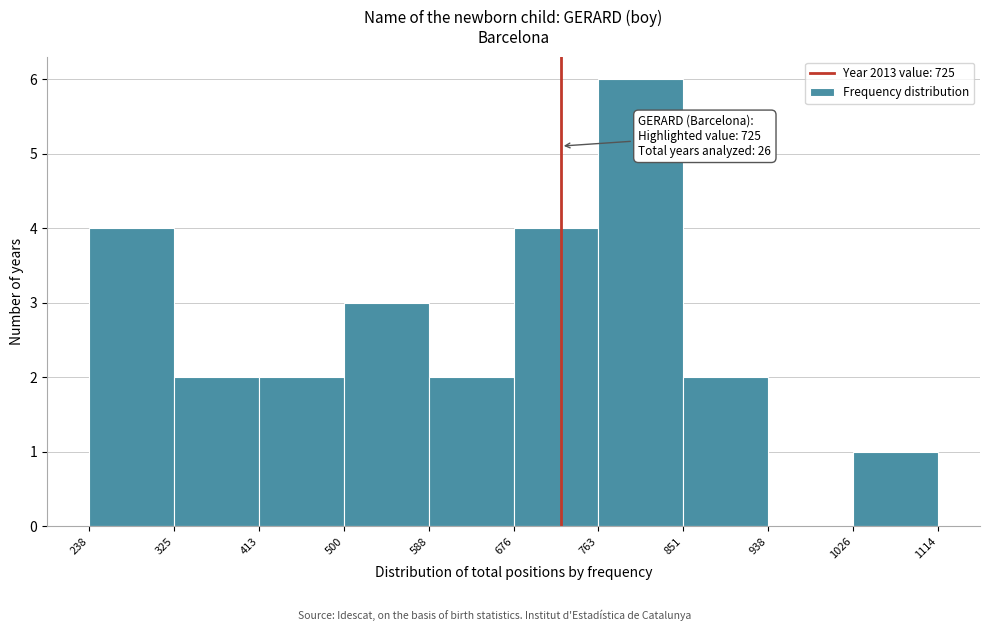

Over which range of the x-axis is the bar tallest?

763 to 851